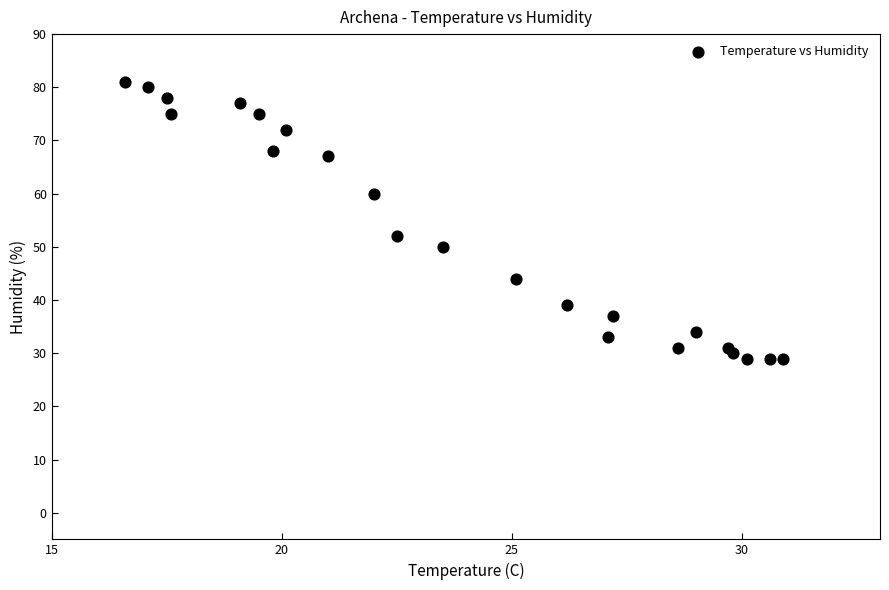

What Y value in the scatter plot is closest to 55?

52